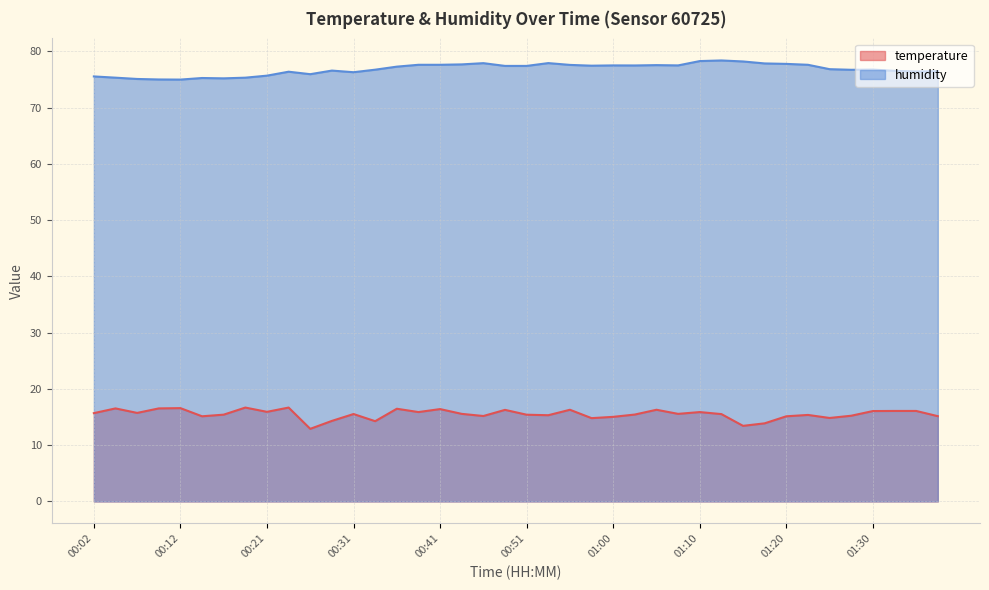

How many lines are shown in the chart?

2